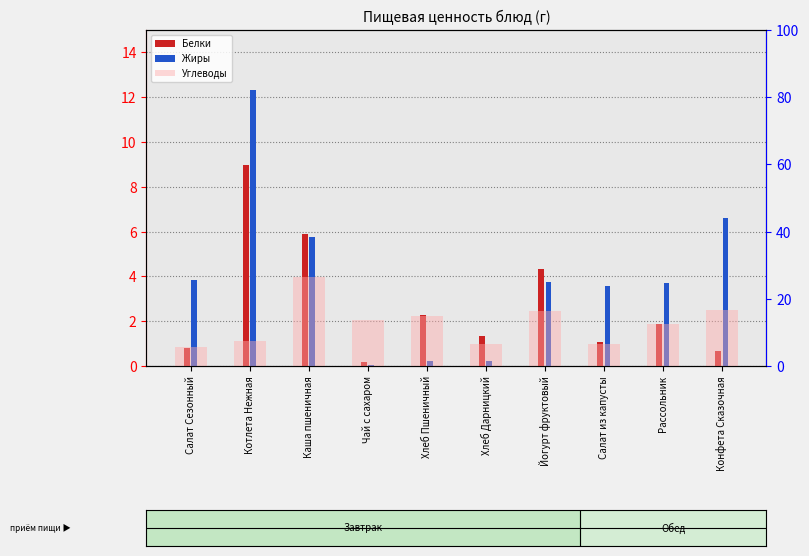

Reading left to right, transcribe all the data shown in this chart.

Белки: 0.8	9.0	5.9	0.2	2.3	1.3	4.3	1.1	1.9	0.7
Жиры: 3.8	12.3	5.8	0.0	0.2	0.2	3.8	3.6	3.7	6.6
Углеводы: 5.7	7.4	26.5	13.7	14.8	6.7	16.5	6.6	12.5	16.8